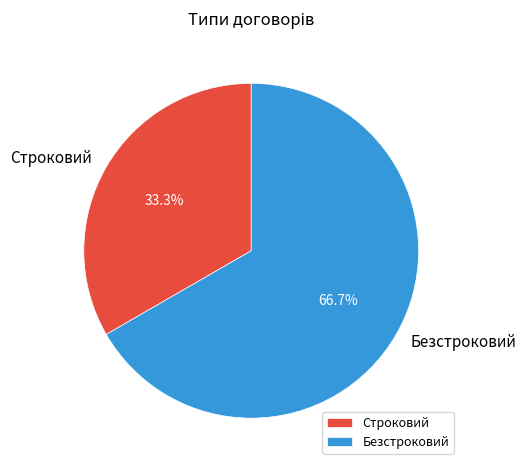

To the nearest percent, what is the combined percentage of Строковий and Безстроковий?

100%